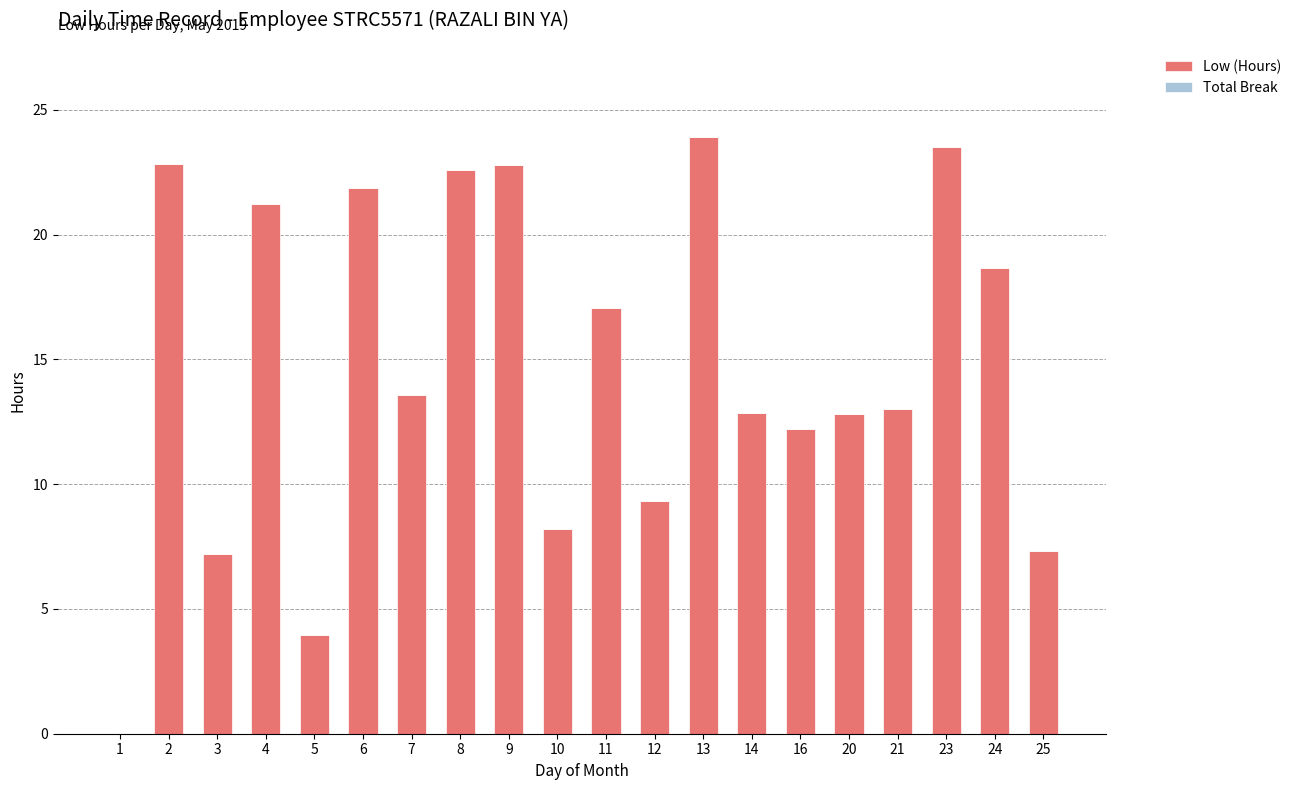

Count the number of categories in the chart.

20